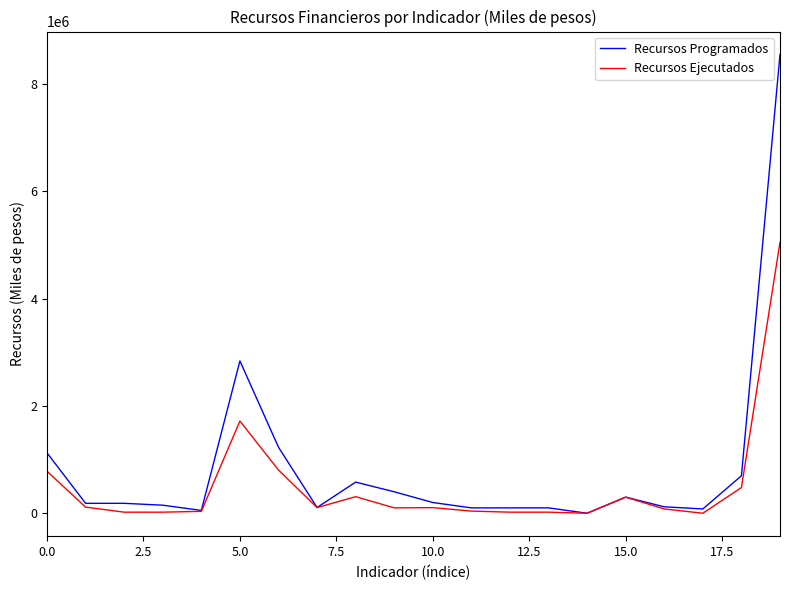

Which series has the widest spread of values?

Recursos Programados